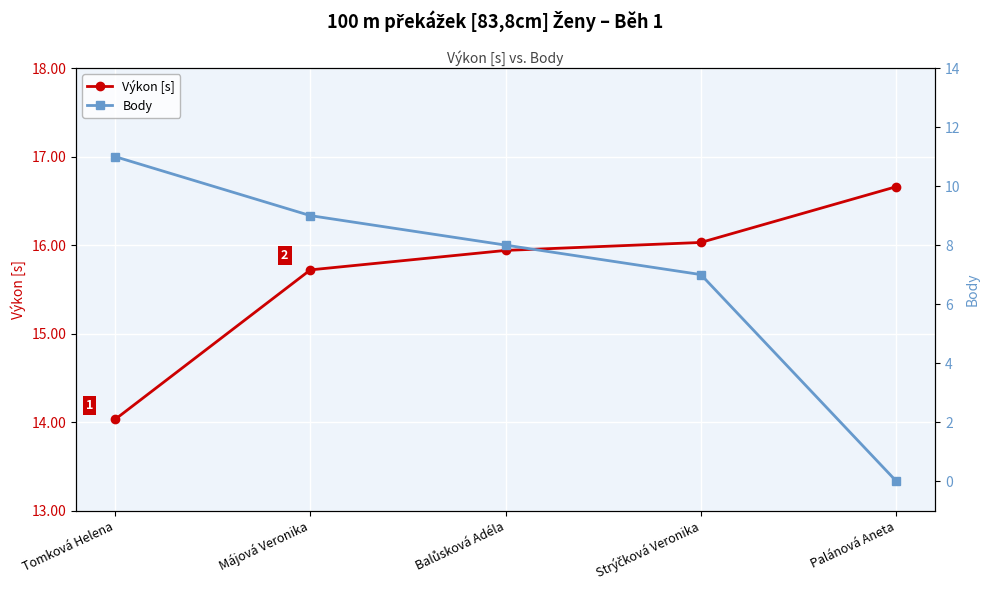

What is the value of the Výkon [s] point at the 5th from the left?

16.7